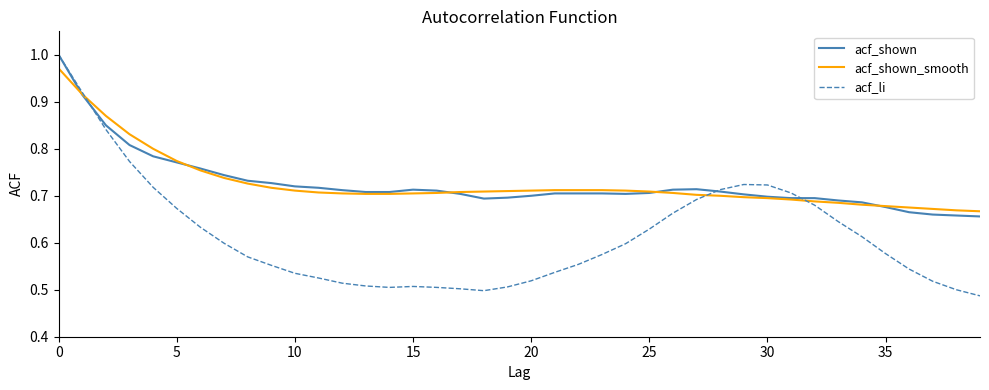

Which series has the largest range (max minus min)?

acf_li